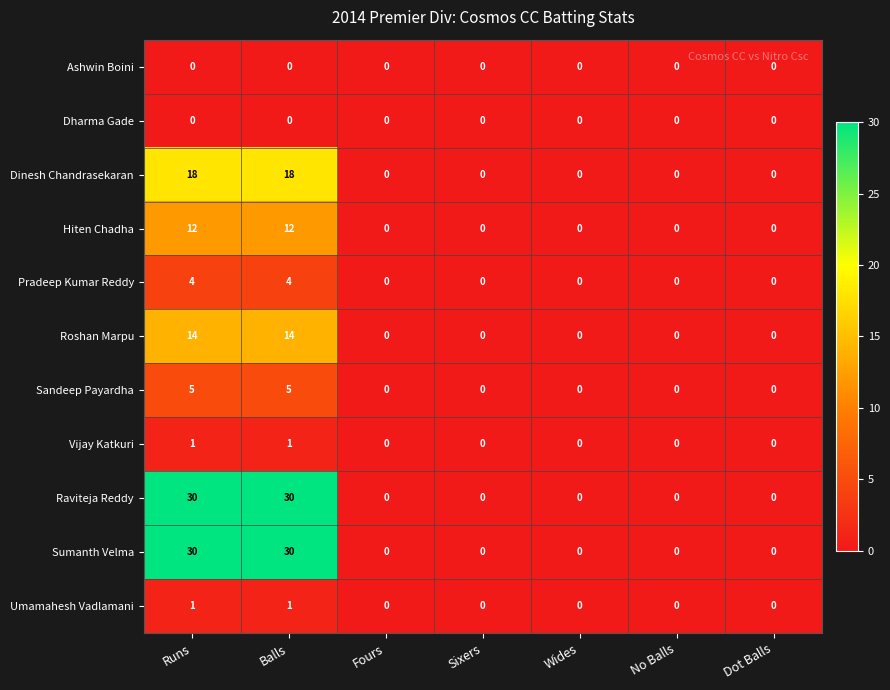

How many Sumanth Velma values are between 0 and 30?

7